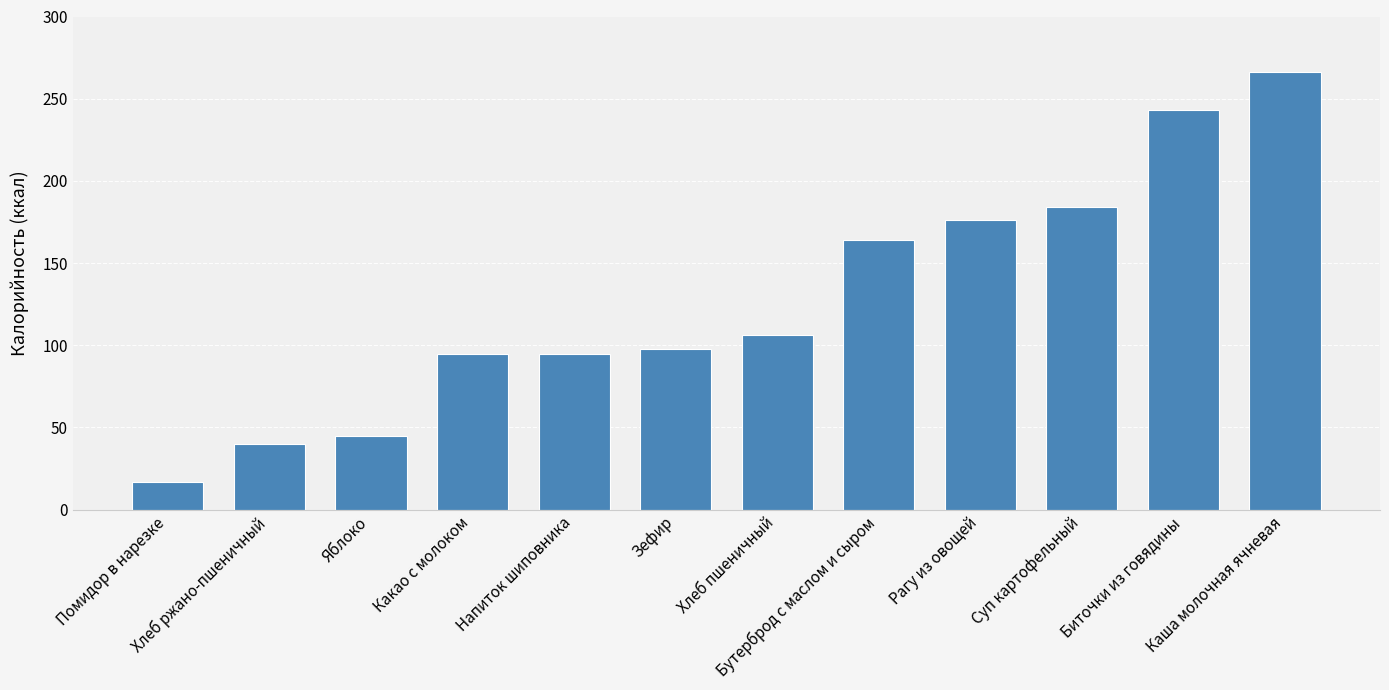

What is the value of the 10th bar from the left?

184.0